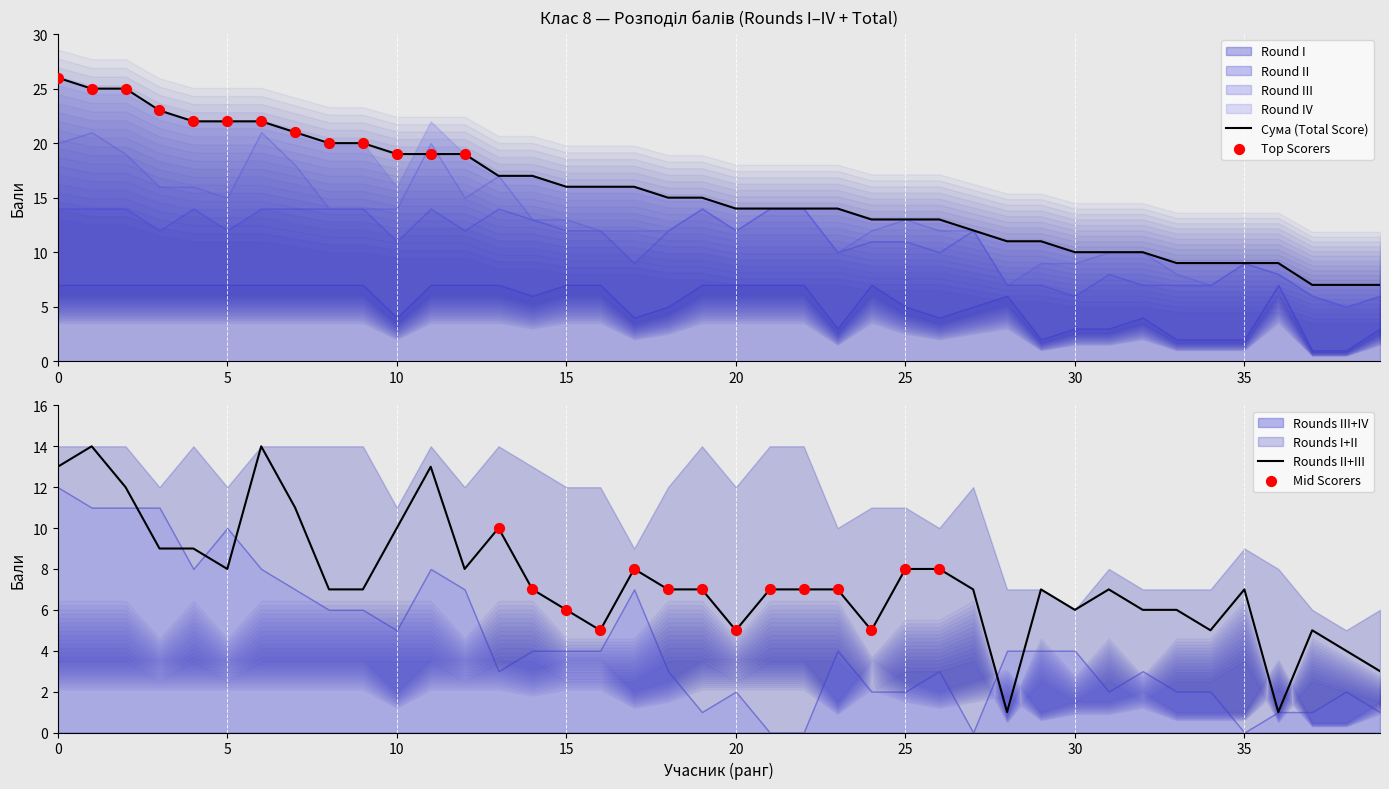

Which series reaches the maximum Y coordinate?

Сума